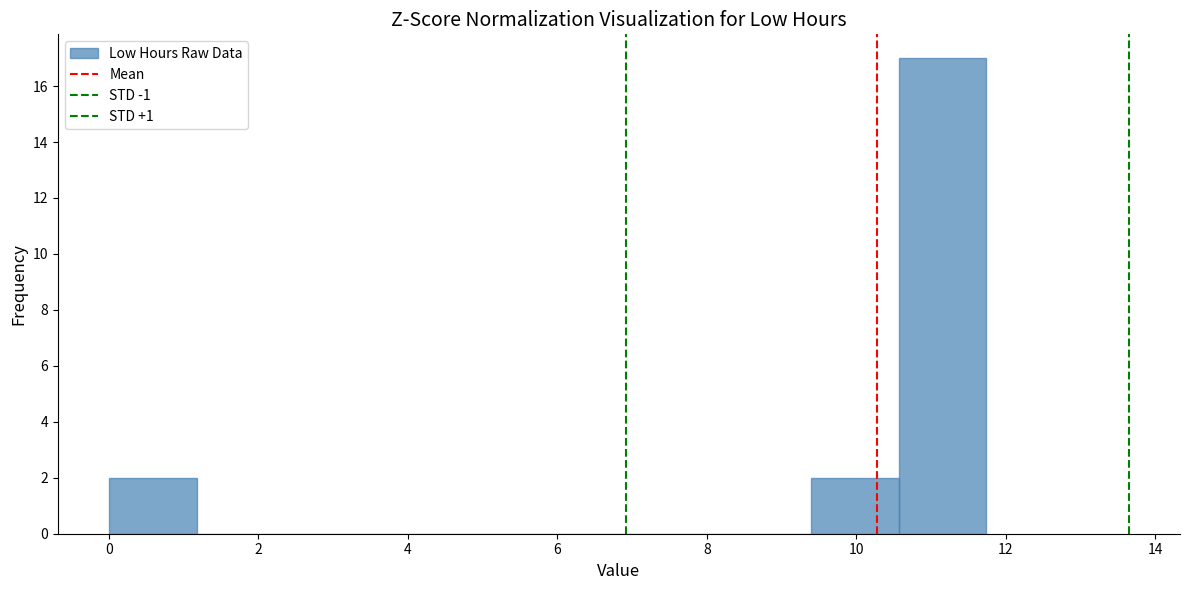

Reading left to right, list every bar in this chart as the range it spans on the x-axis followed by its height. Neither the bar edges nor the heights are printed on the chart, so give them approximately, as read against the axes.

0.0 to 1.2: 2
1.2 to 2.4: 0
2.4 to 3.6: 0
3.6 to 4.6: 0
4.6 to 5.8: 0
5.8 to 7.0: 0
7.0 to 8.2: 0
8.2 to 9.4: 0
9.4 to 10.6: 2
10.6 to 11.8: 17